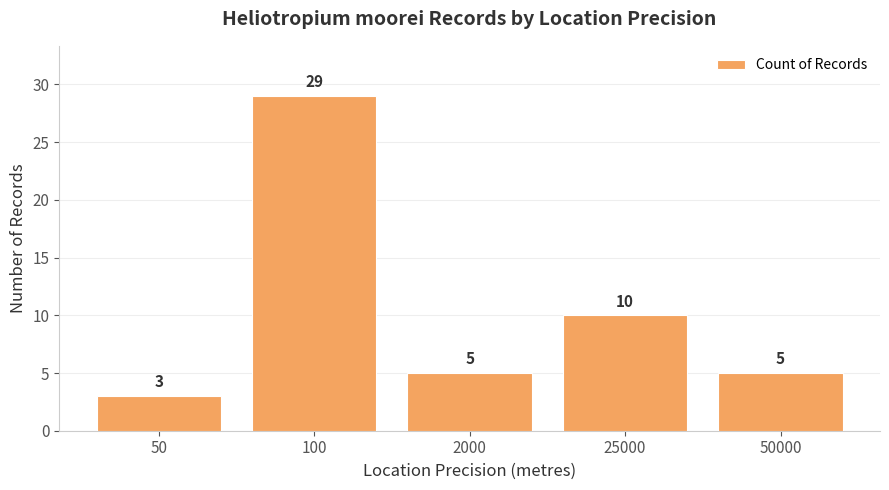

How many distinct data groups are displayed?

1